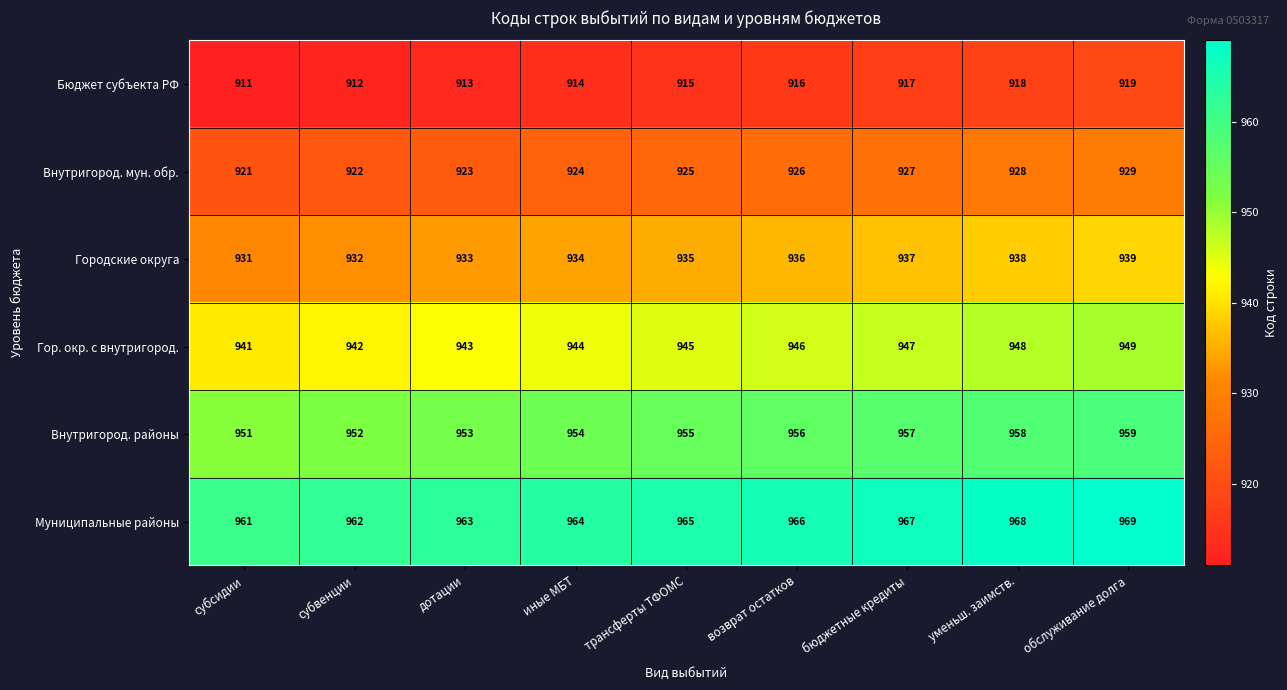

Rank the series by their average value, from highest to lowest.

Муниципальные районы, Внутригород. районы, Гор. окр. с внутригород., Городские округа, Внутригород. мун. обр., Бюджет субъекта РФ